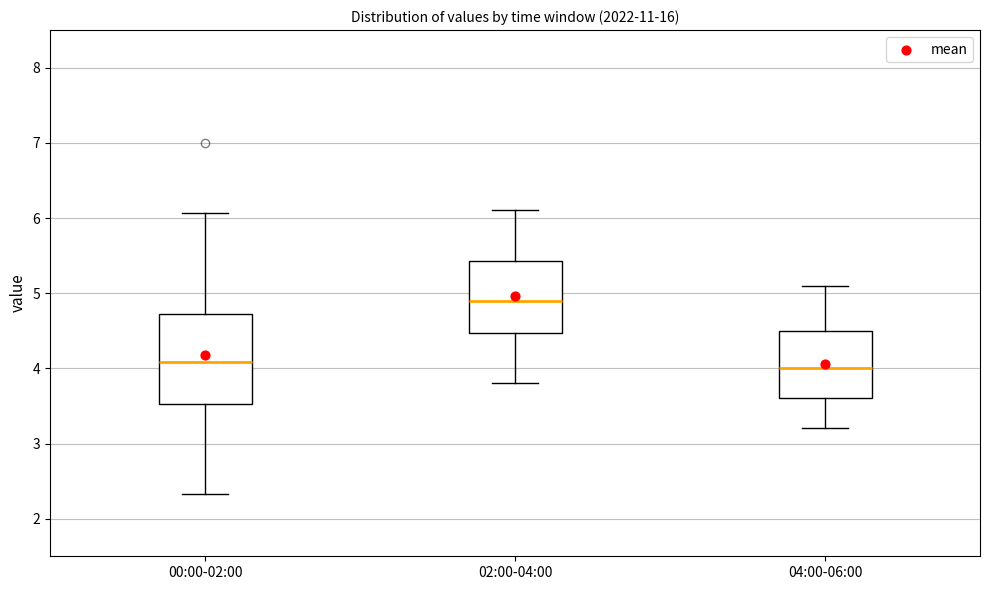

Reading left to right, read every box against the y-axis: the position of its median line, the range the box covers, and the ends of its whiskers. The values are not printed on the chart, so give them approximately, as read against the axis.

00:00-02:00: median 4.1, box 3.5 to 4.7, whiskers 2.3 to 6.1
02:00-04:00: median 4.9, box 4.5 to 5.4, whiskers 3.8 to 6.1
04:00-06:00: median 4.0, box 3.6 to 4.5, whiskers 3.2 to 5.1